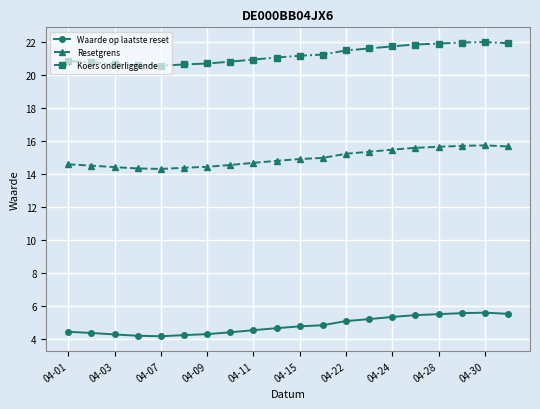

Rank the series by their maximum value, from highest to lowest.

Koers onderliggende, Resetgrens, Waarde op laatste reset